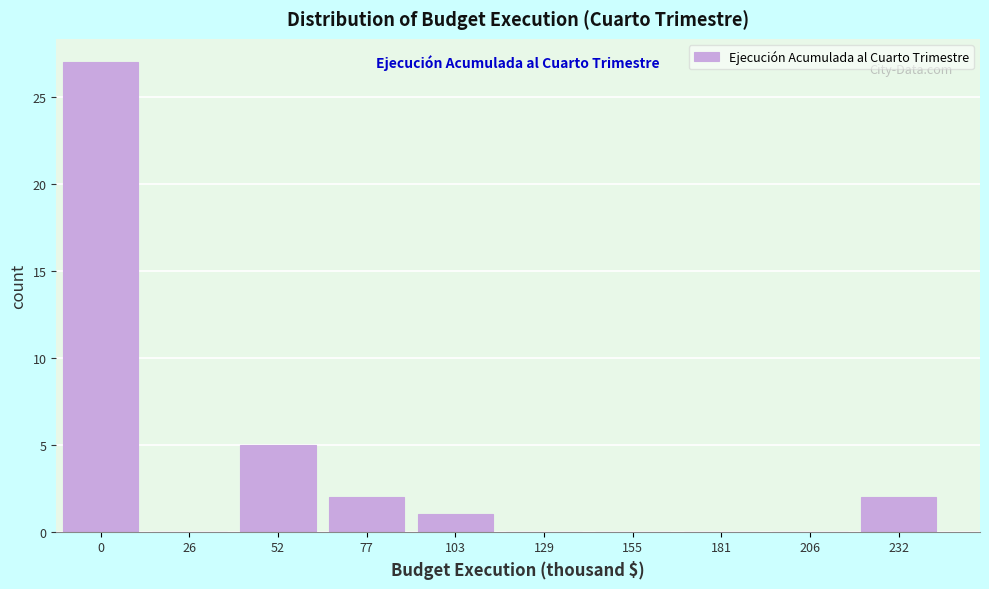

Reading right to left, what are all the values shown in this chart?

232=2	206=0	181=0	155=0	129=0	103=1	77=2	52=5	26=0	0=27